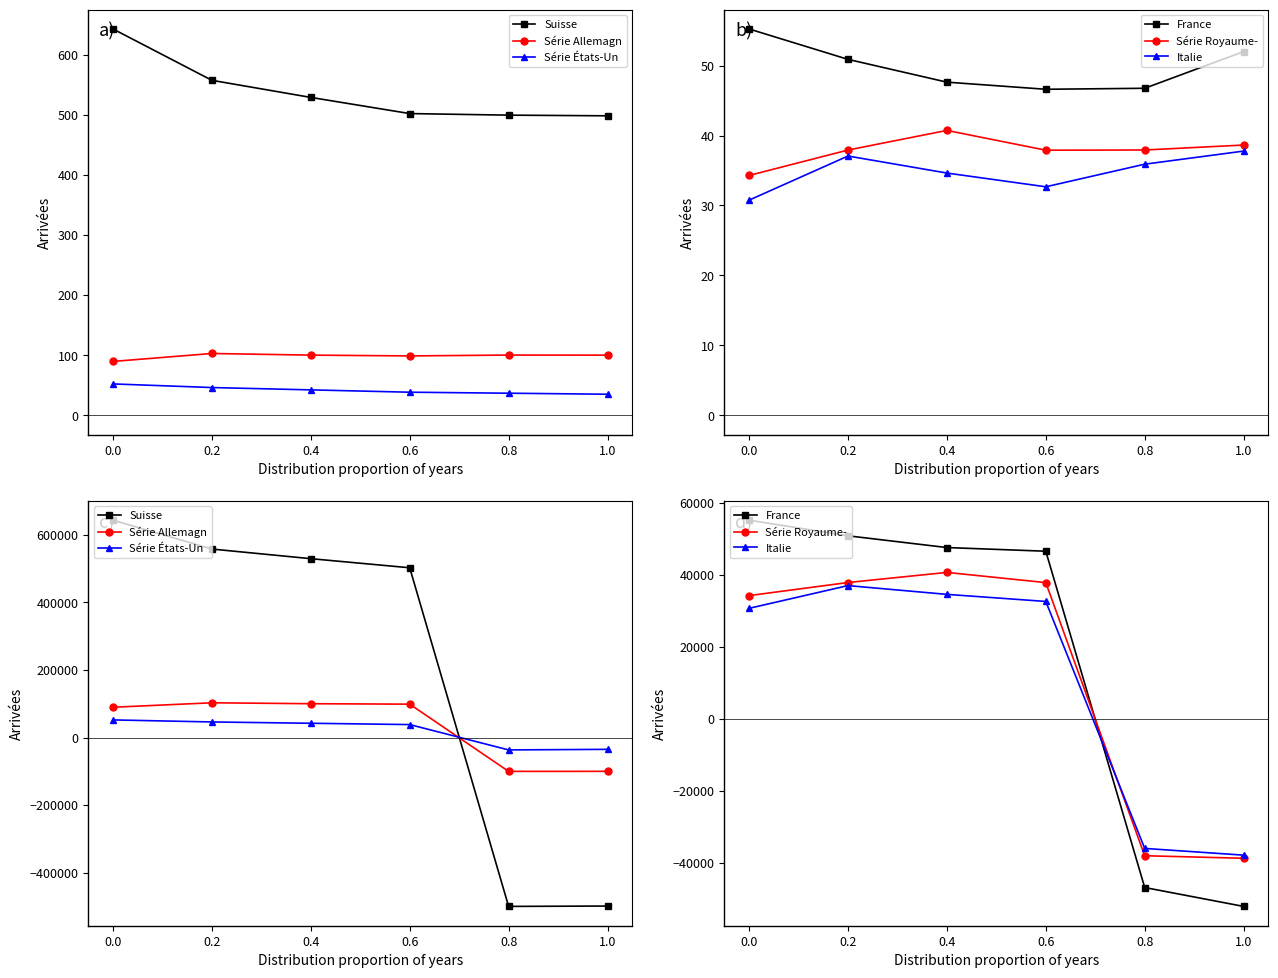

At how many categories does at least one series exceed 353920?

4